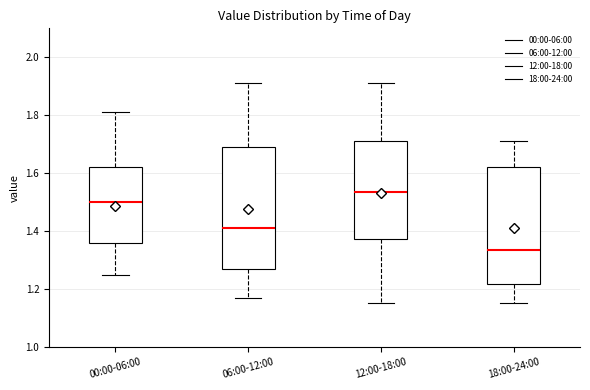

Where does the median line of the box for 12:00-18:00 sit on the y-axis? The values are not printed on the chart, so give them approximately, as read against the axis.

1.54